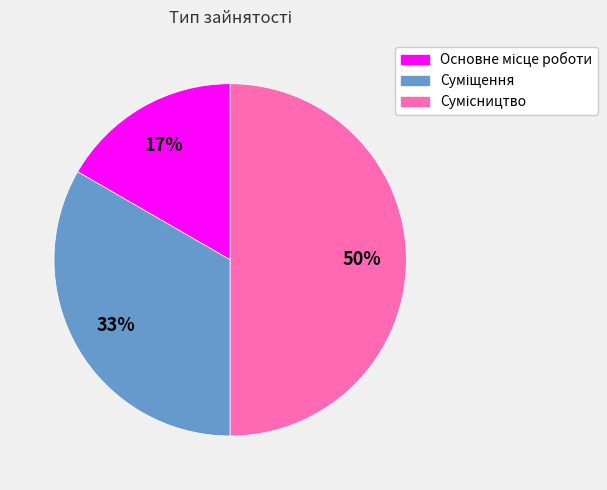

To the nearest percent, what is the difference between the largest and smallest slice percentages?

33%